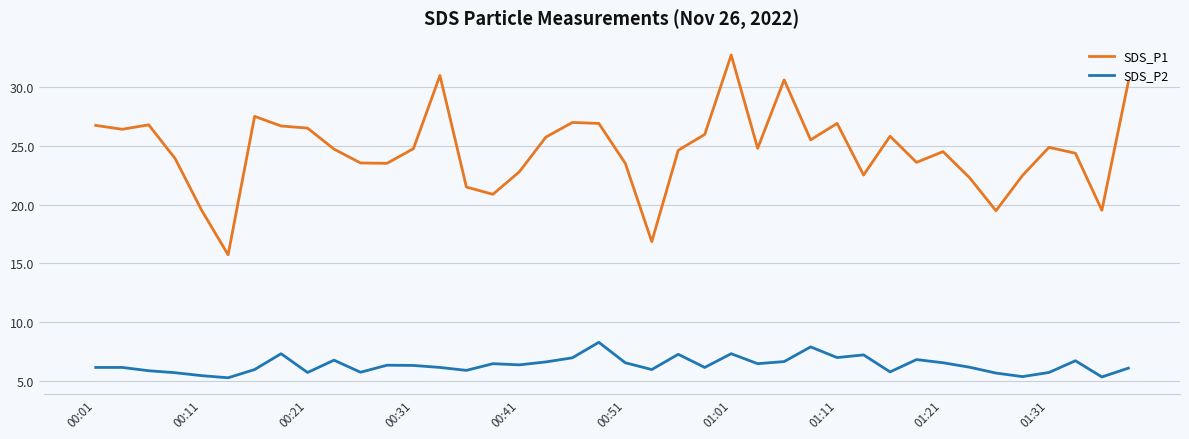

True or false: SDS_P2 and SDS_P1 cross at least once.

False